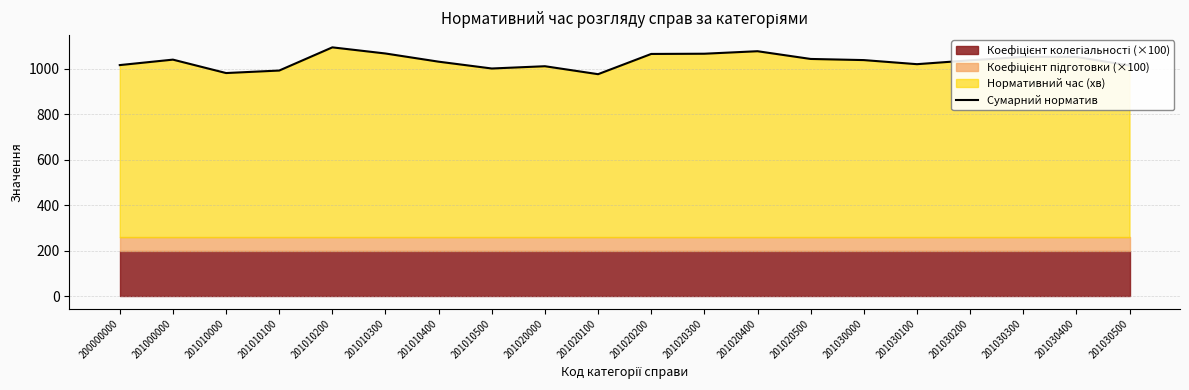

Which category has the highest value across all series?

201010200